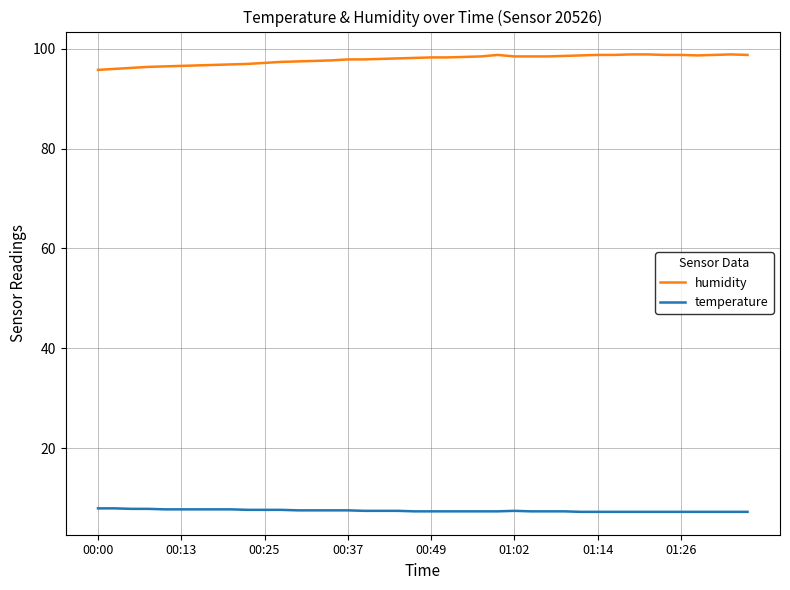

True or false: humidity and temperature intersect in this chart.

False